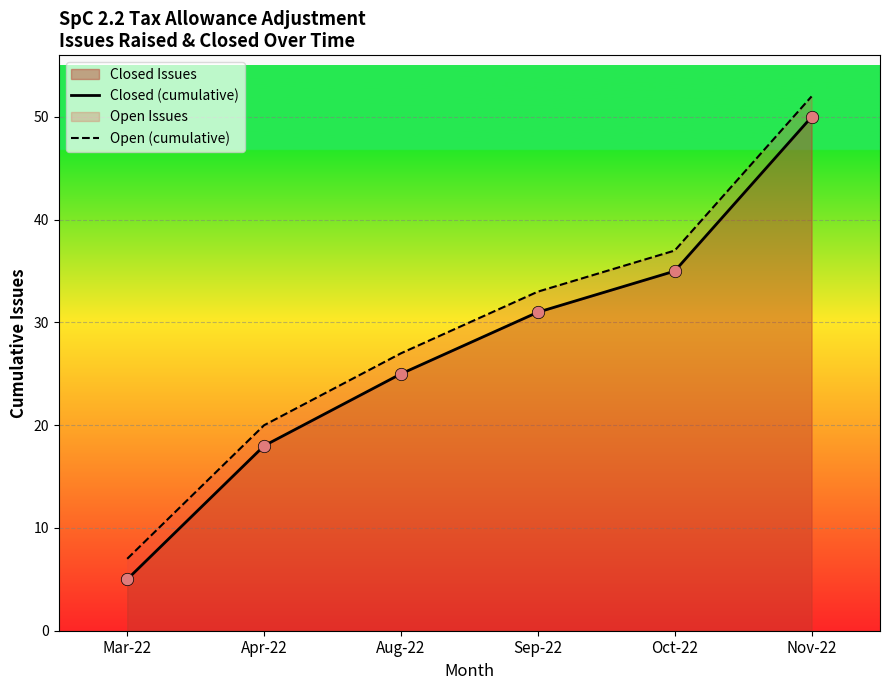

What is the highest value of the Closed Issues series?

50